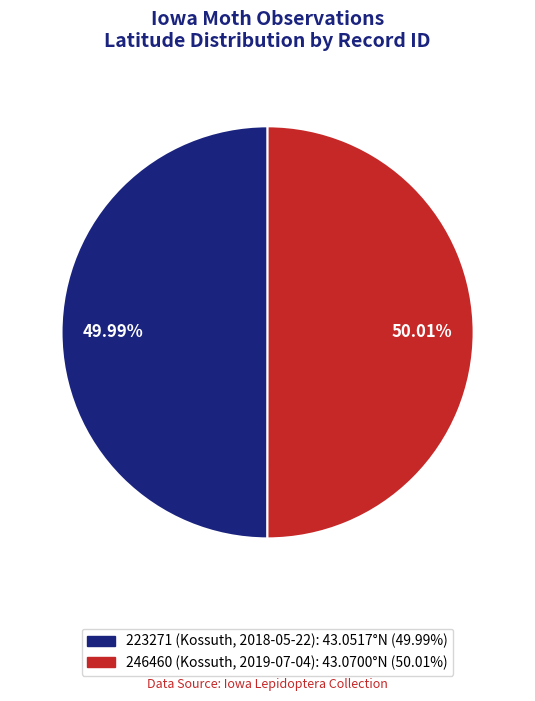

Rank the categories by value from lowest to highest.

223271 (Kossuth, 2018-05-22), 246460 (Kossuth, 2019-07-04)